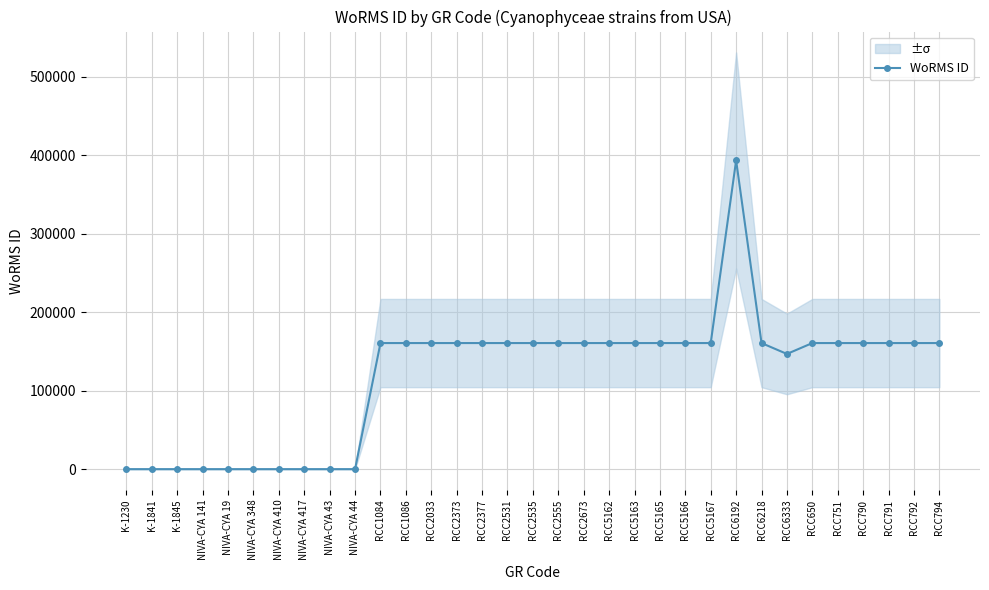

Rank the categories by value from highest to lowest.

RCC6192, RCC1084, RCC1086, RCC2033, RCC2373, RCC2377, RCC2531, RCC2535, RCC2555, RCC2673, RCC5162, RCC5163, RCC5165, RCC5166, RCC5167, RCC650, RCC751, RCC790, RCC791, RCC792, RCC794, RCC6218, RCC6333, K-1230, K-1841, K-1845, NIVA-CYA 141, NIVA-CYA 19, NIVA-CYA 348, NIVA-CYA 410, NIVA-CYA 417, NIVA-CYA 43, NIVA-CYA 44